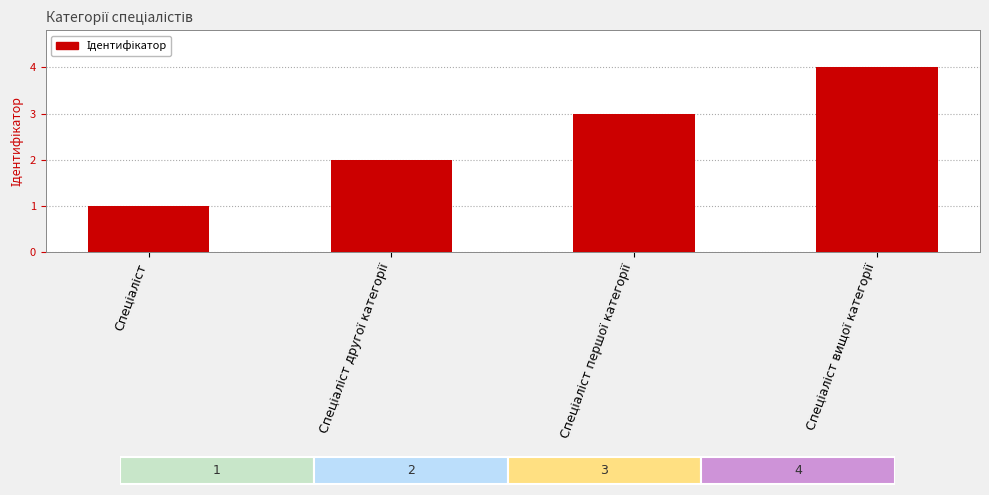

What is the sum of all values?

10